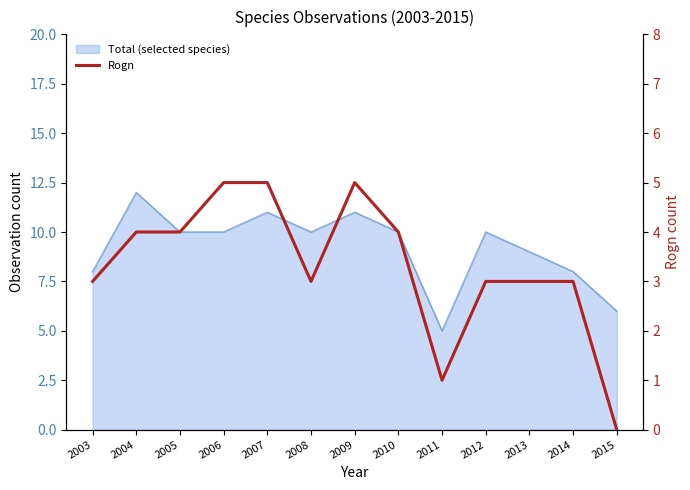

How many data points does each series have?

13